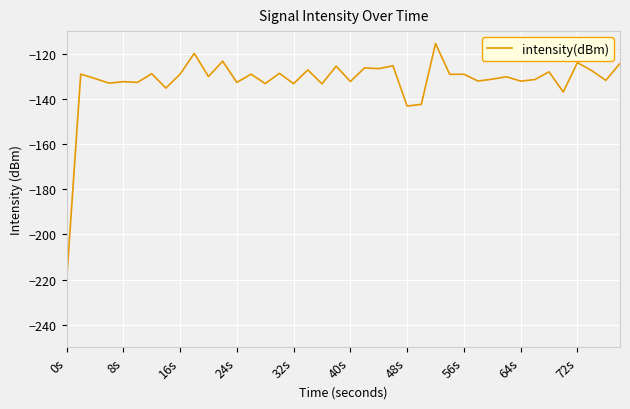

What is the difference between the maximum and minimum values?

105.3